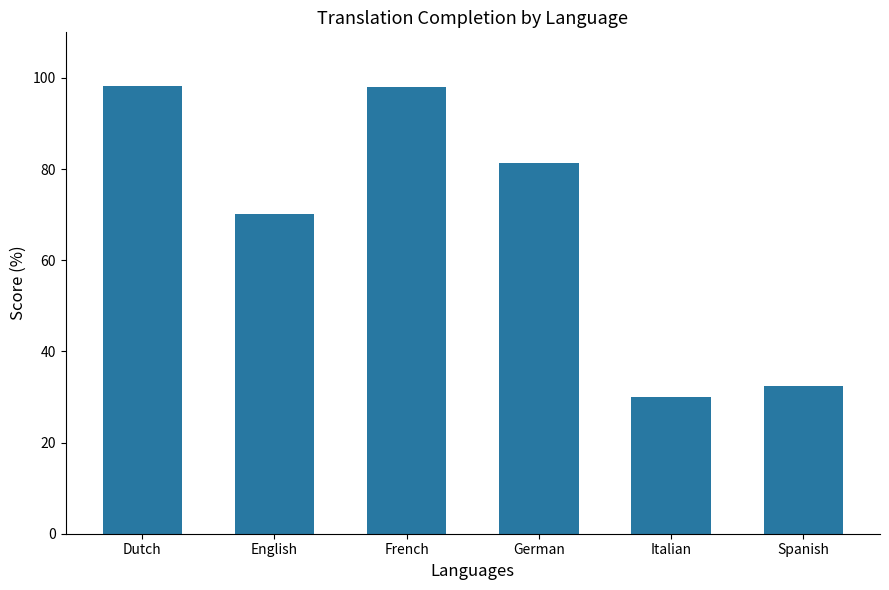

What is the greatest value displayed?

98.2